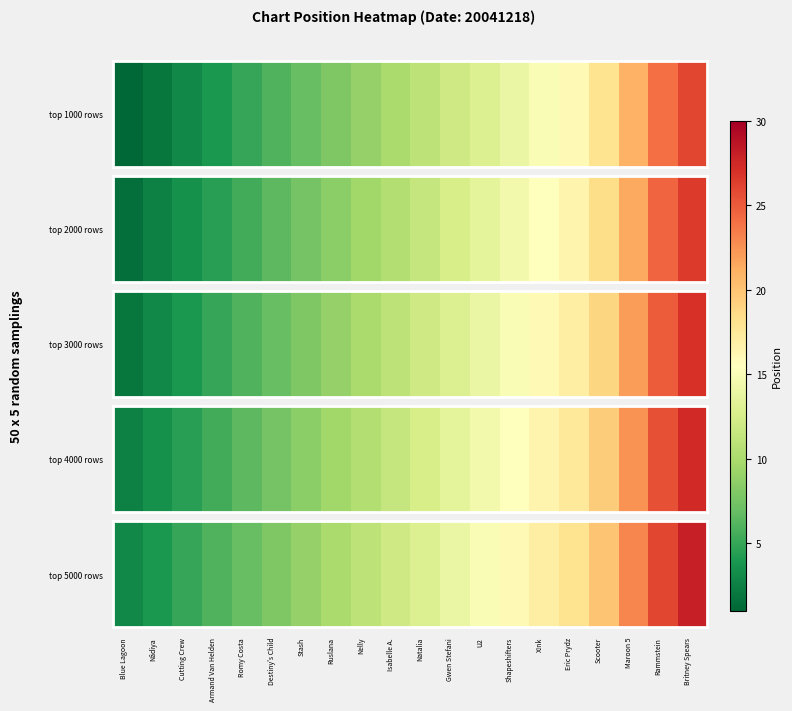

At which label does the data first exceed 13?

Gwen Stefani